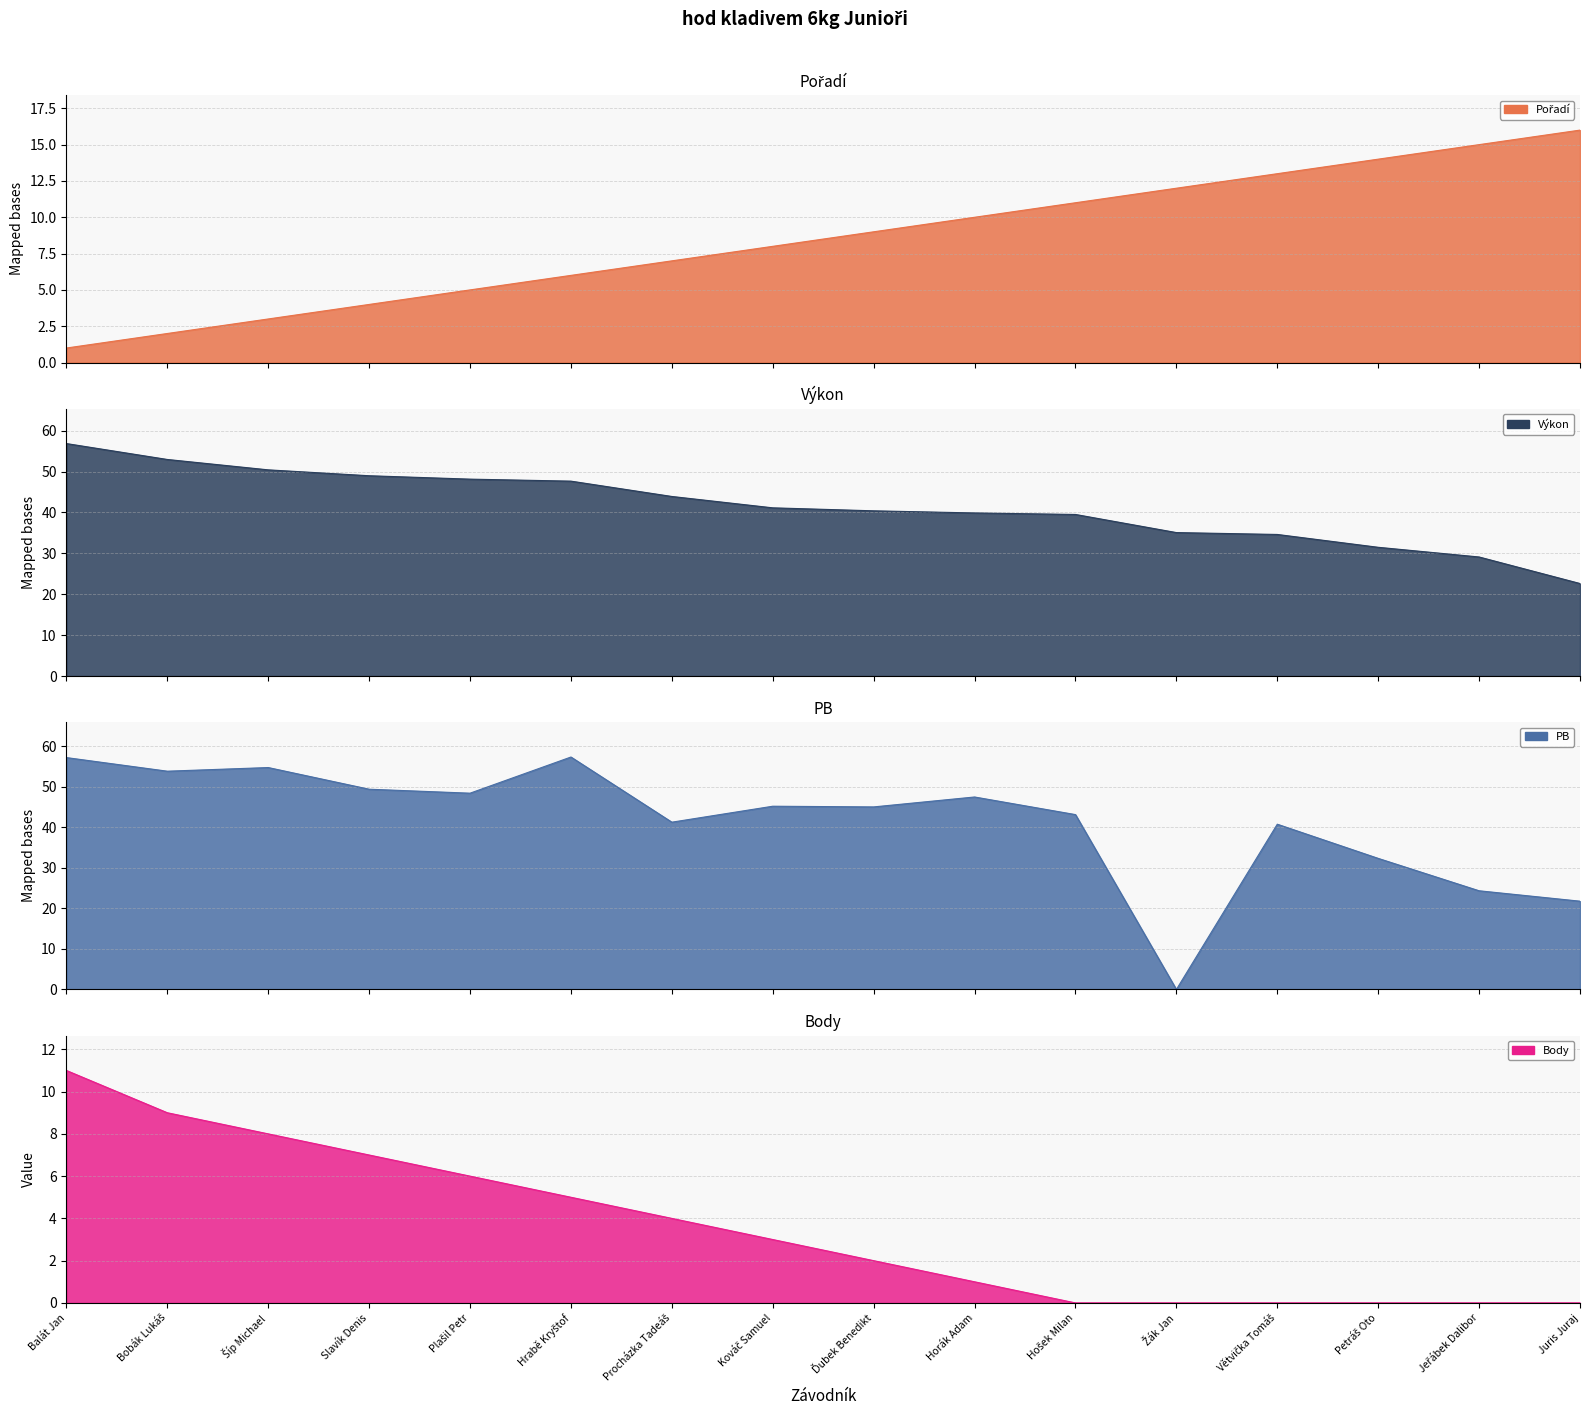

At Plašil Petr, list the series in order from largest to smallest.

PB, Výkon, Body, Pořadí